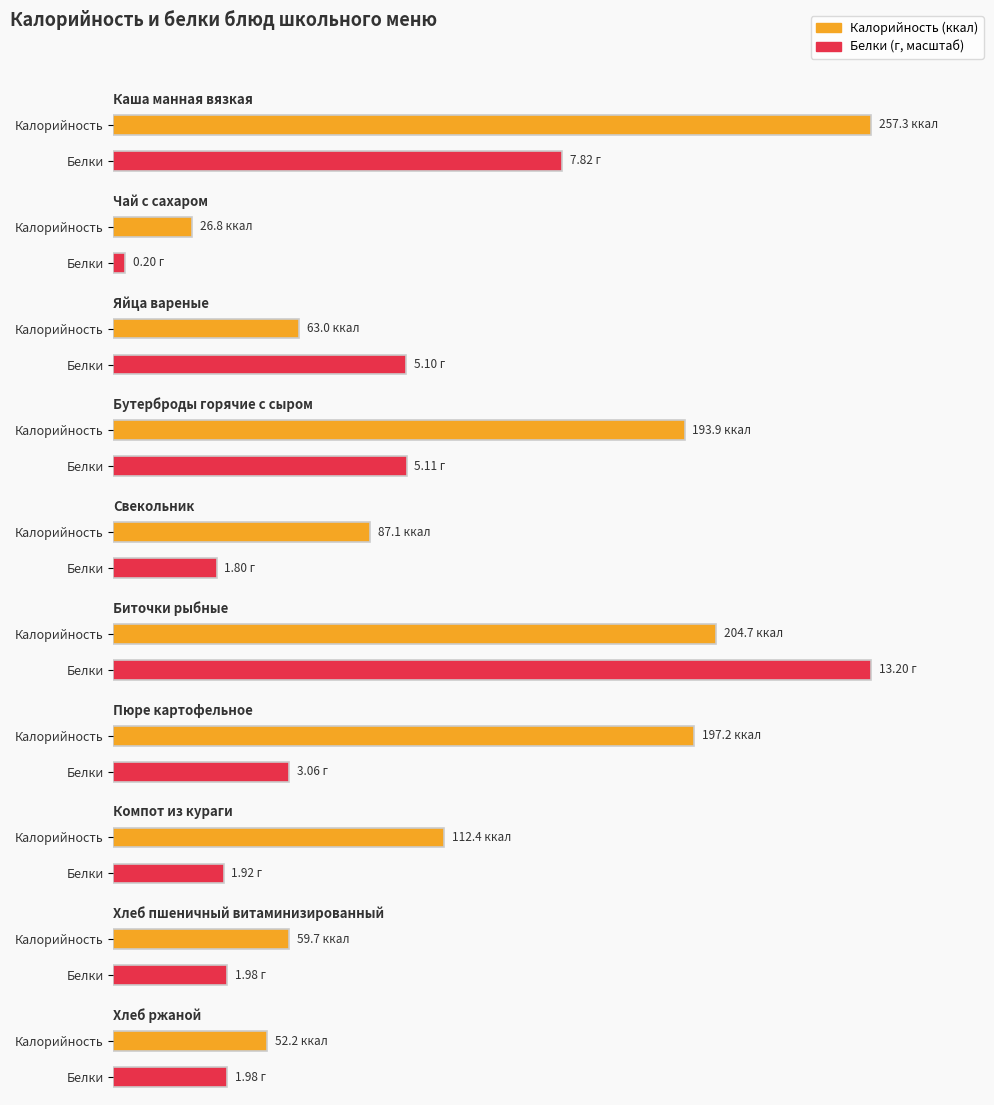

Rank the series at Биточки рыбные from highest to lowest value.

Калорийность, Белки